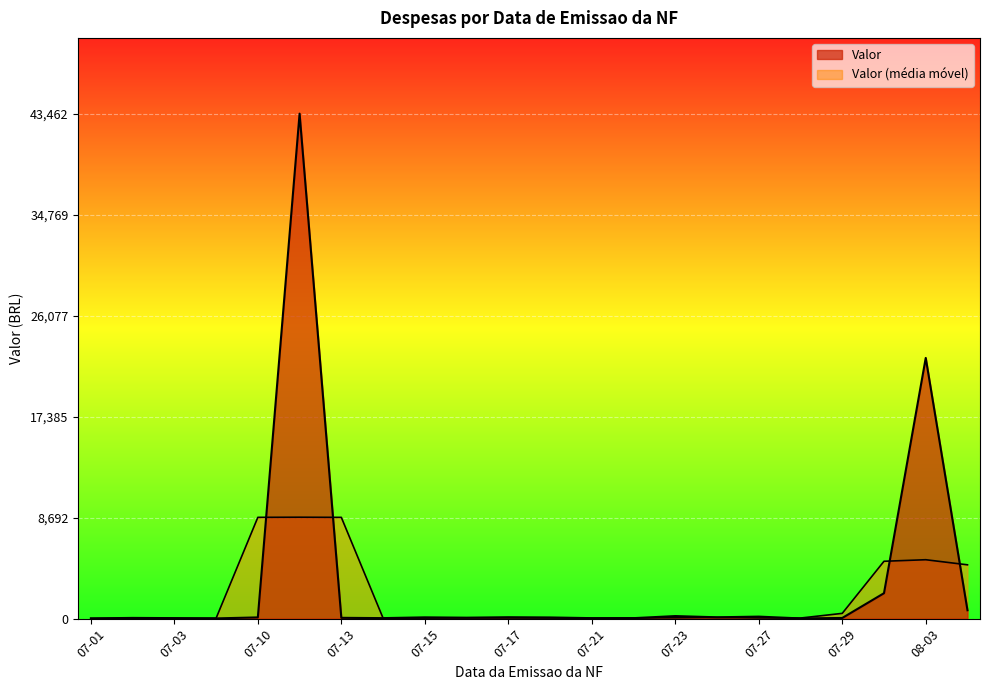

Count the number of categories in the chart.

22